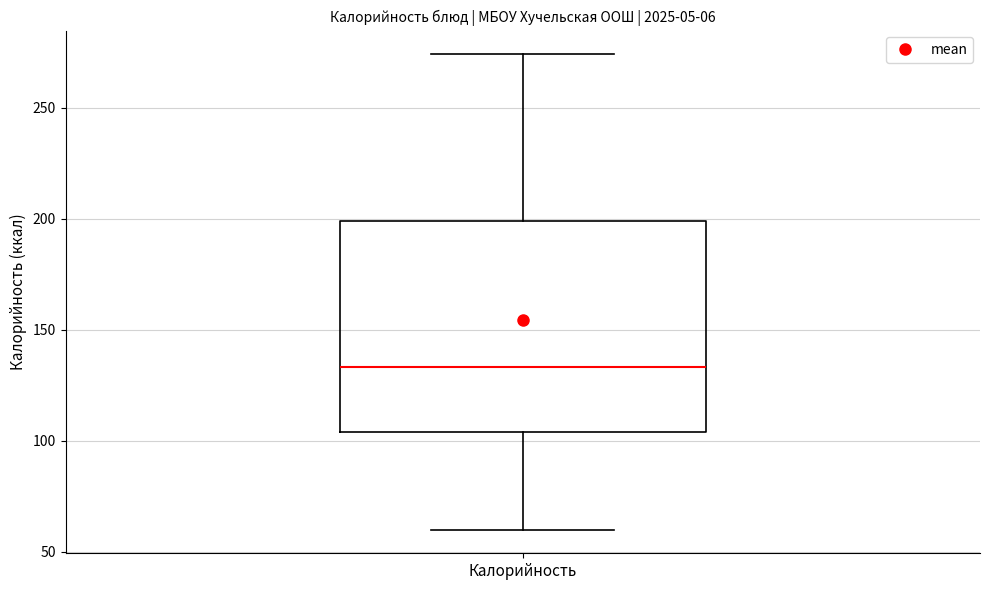

Transcribe this box plot: give where the median line is, the range the box spans, and where the two whiskers end, as read against the y-axis. The values are not printed on the chart, so give them approximately, as read against the axis.

median 135, box 105 to 200, whiskers 60 to 275